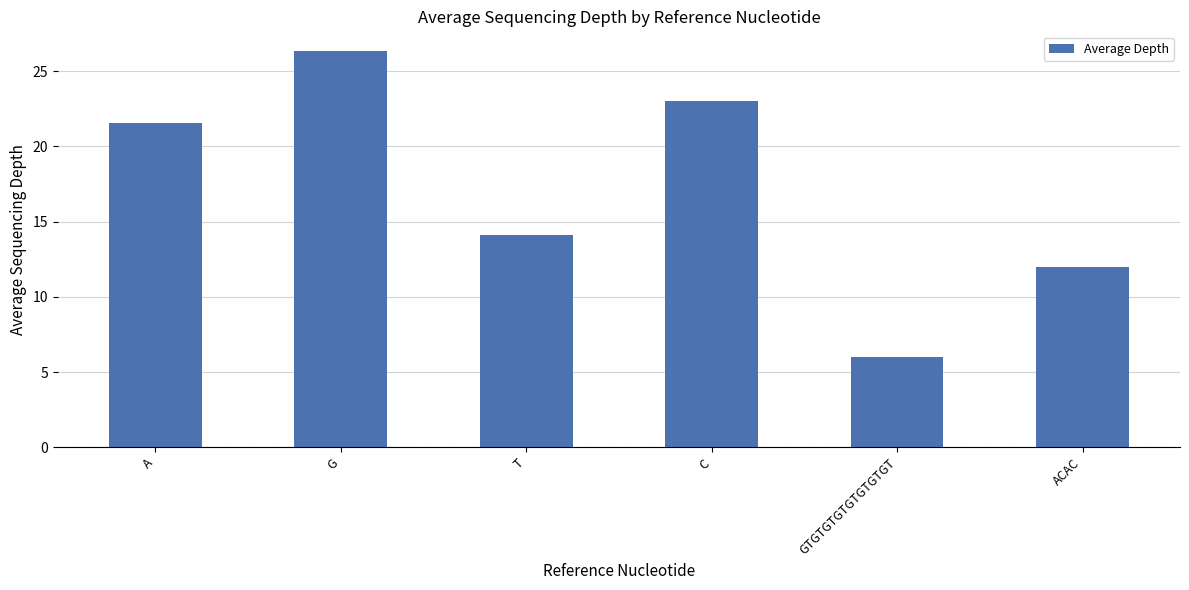

What is the change in value from A to ACAC?

-9.6